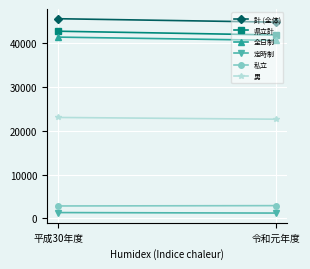

What is the label of the 2nd point from the right?

平成30年度